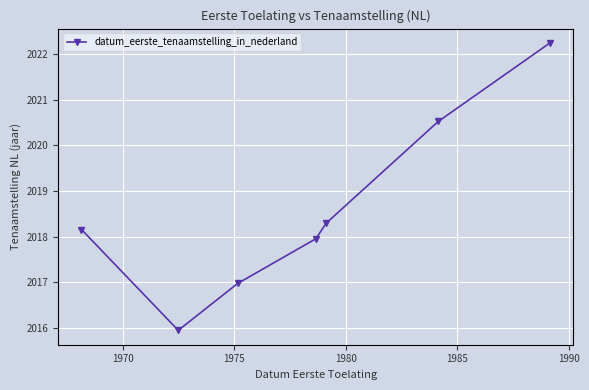

What is the greatest value displayed?

2022.2